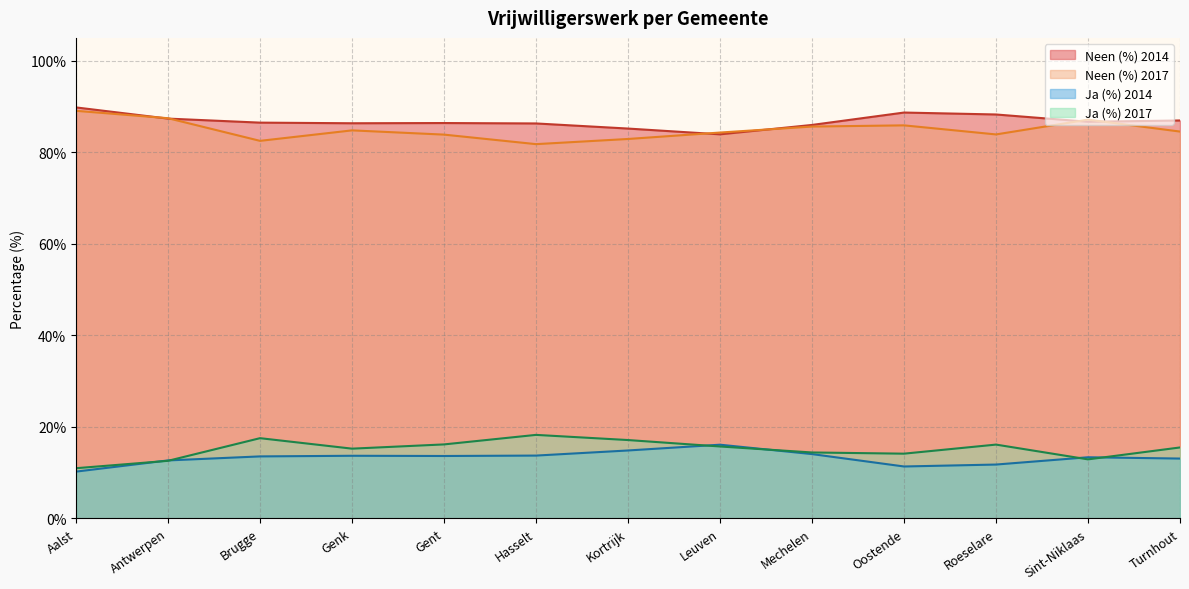

What are all the series names shown in the legend?

Neen (%) 2014, Neen (%) 2017, Ja (%) 2014, Ja (%) 2017